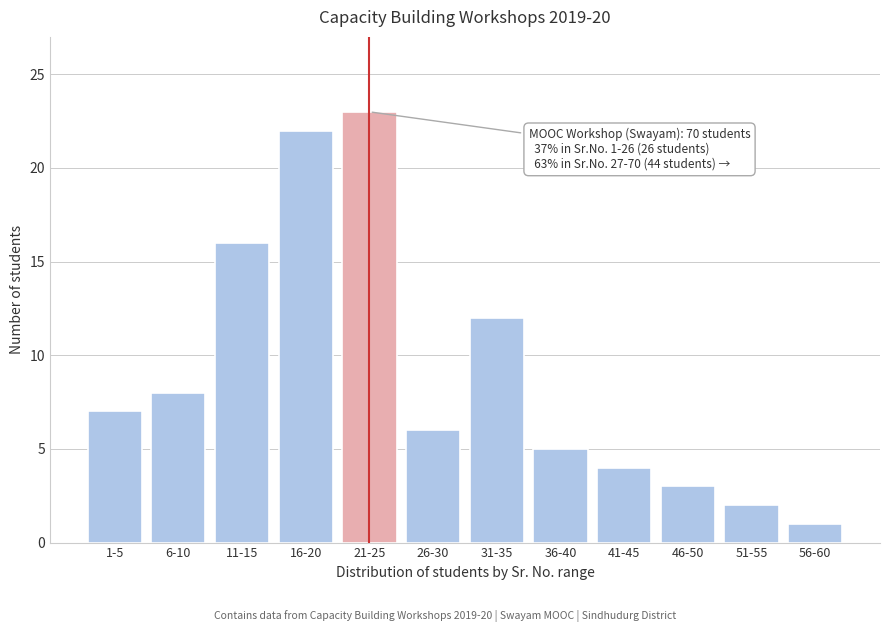

Reading left to right, list all the values displayed in this chart.

1-5=7	6-10=8	11-15=16	16-20=22	21-25=23	26-30=6	31-35=12	36-40=5	41-45=4	46-50=3	51-55=2	56-60=1